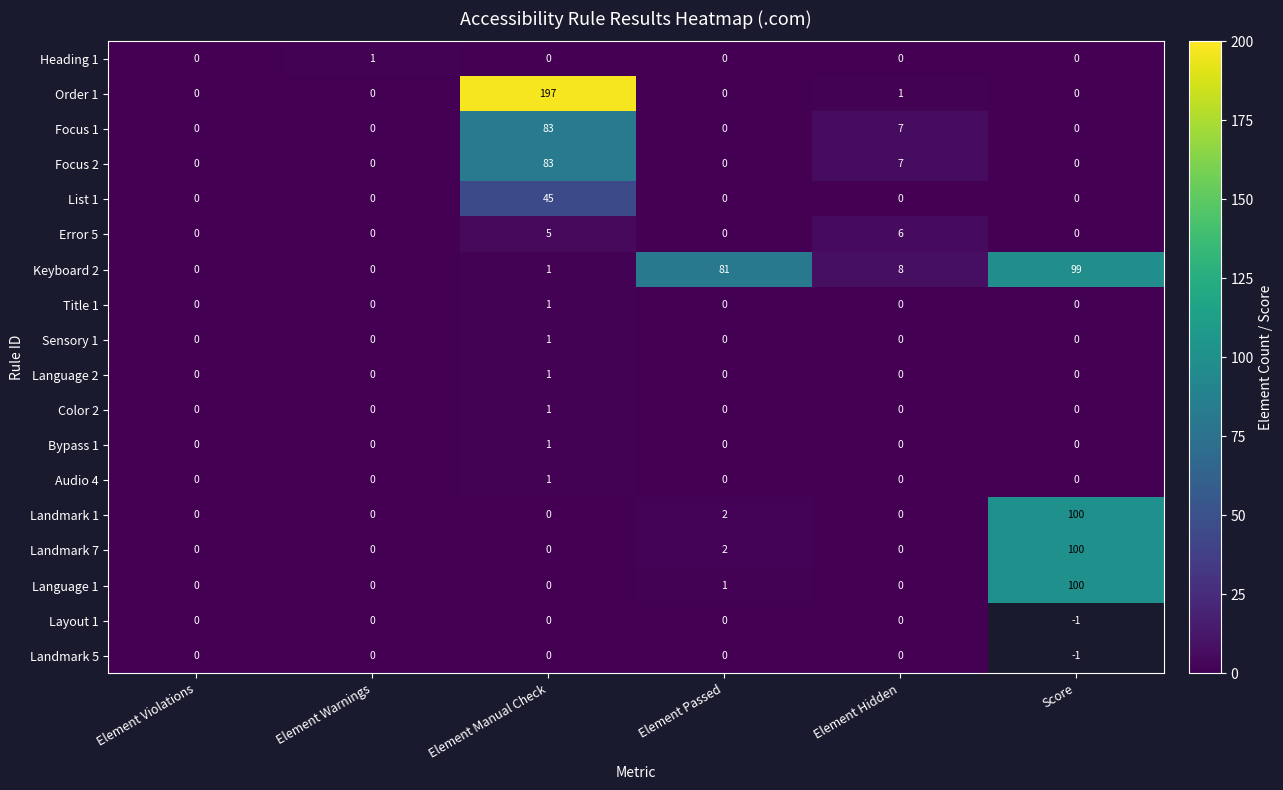

The value of Language 1 at Element Manual Check is -54. True or false?

False